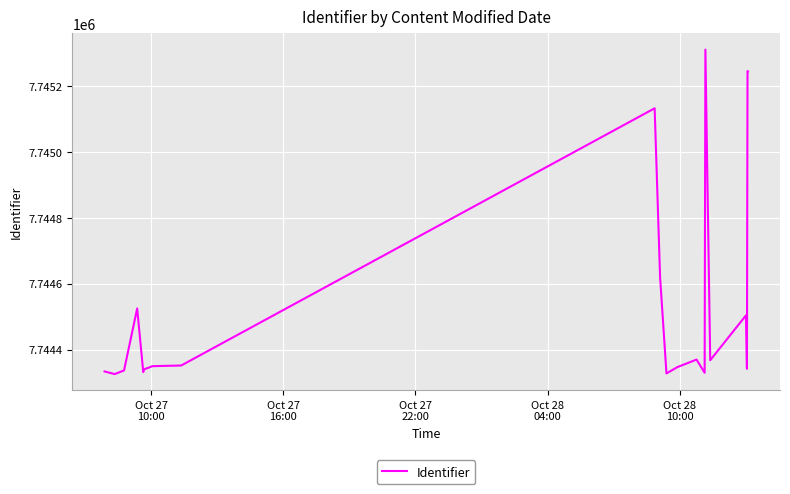

What is the greatest value displayed?

7745310